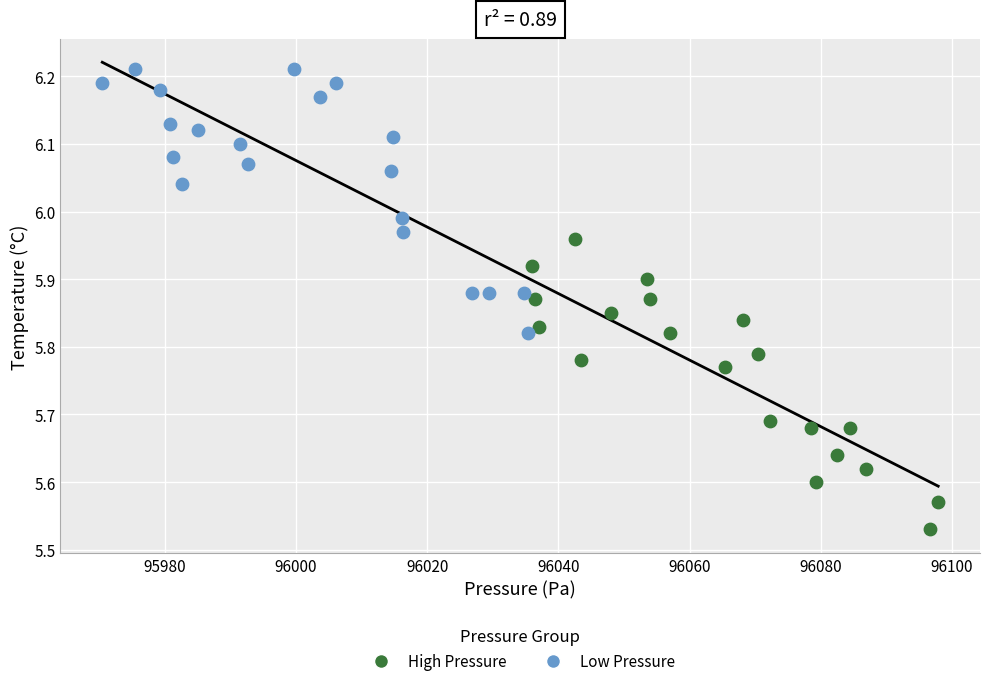

Which series has the widest spread of Y values?

High Pressure